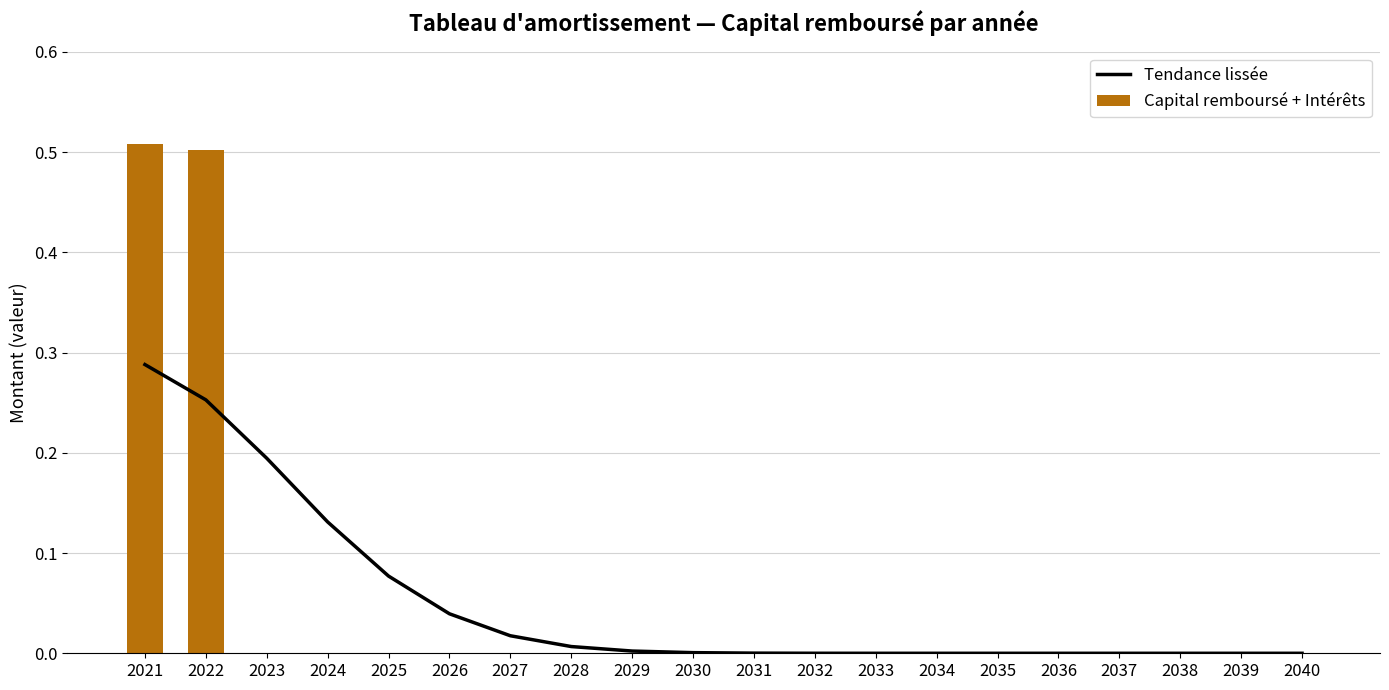

Is it true that Capital remboursé + Intérêts equals 0.0 at 2031?

True